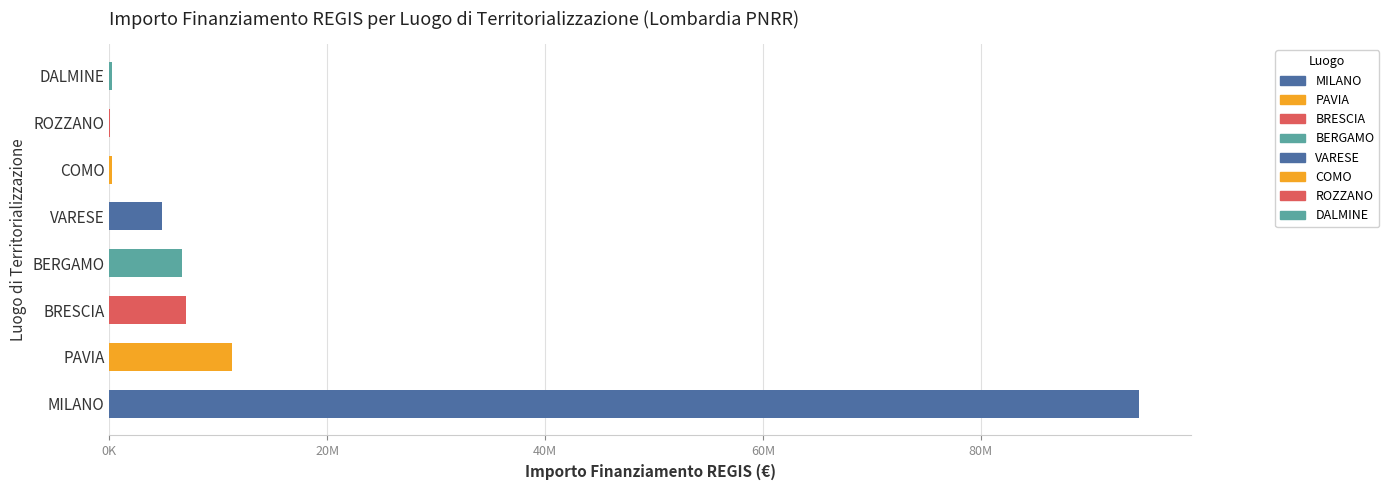

What is the change in value from MILANO to BERGAMO?

-87888073.0